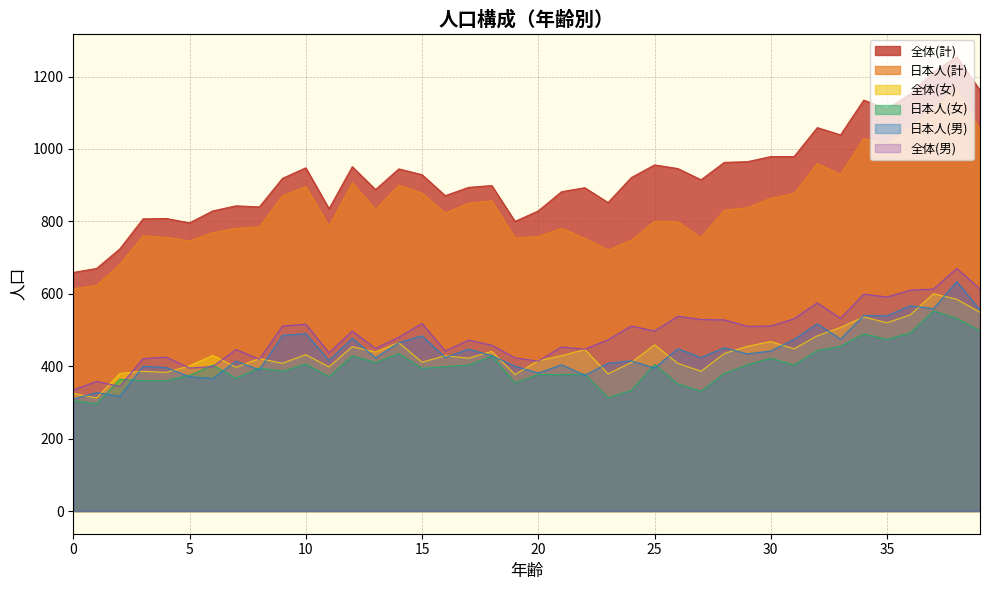

Between 12 and 19, which series saw the biggest shift?

日本人(計)